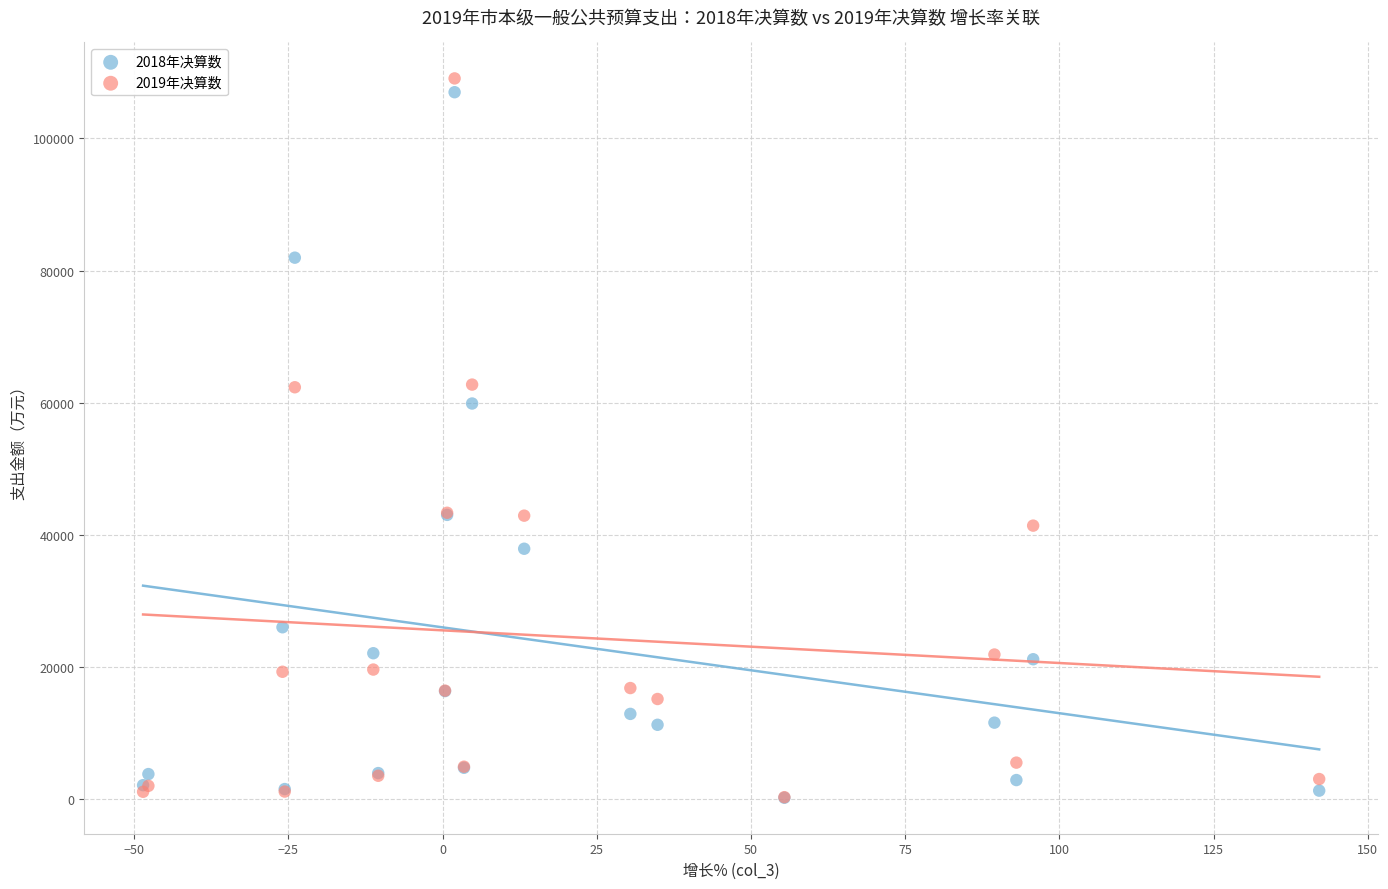

Across all series, what Y value is closest to 54627?

59863